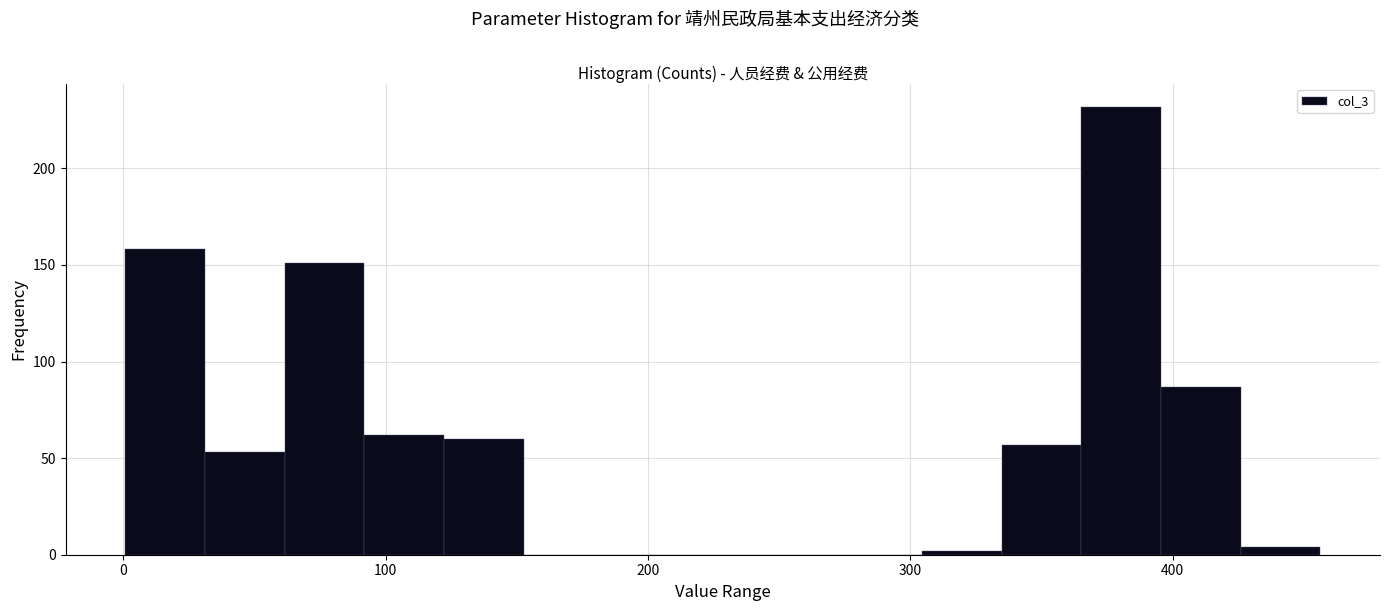

Read against the x-axis, roughly where is the centre of the tallest bar?

380